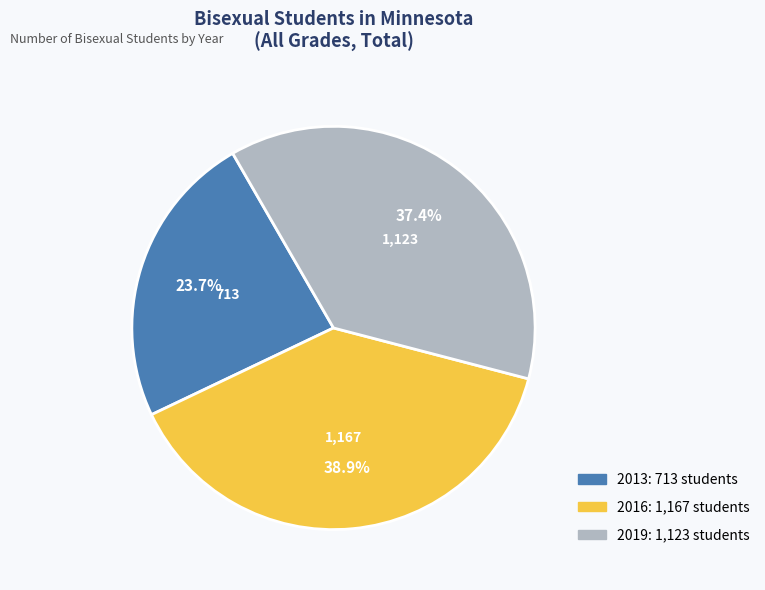

Is there any slice that represents more than half of the pie?

No